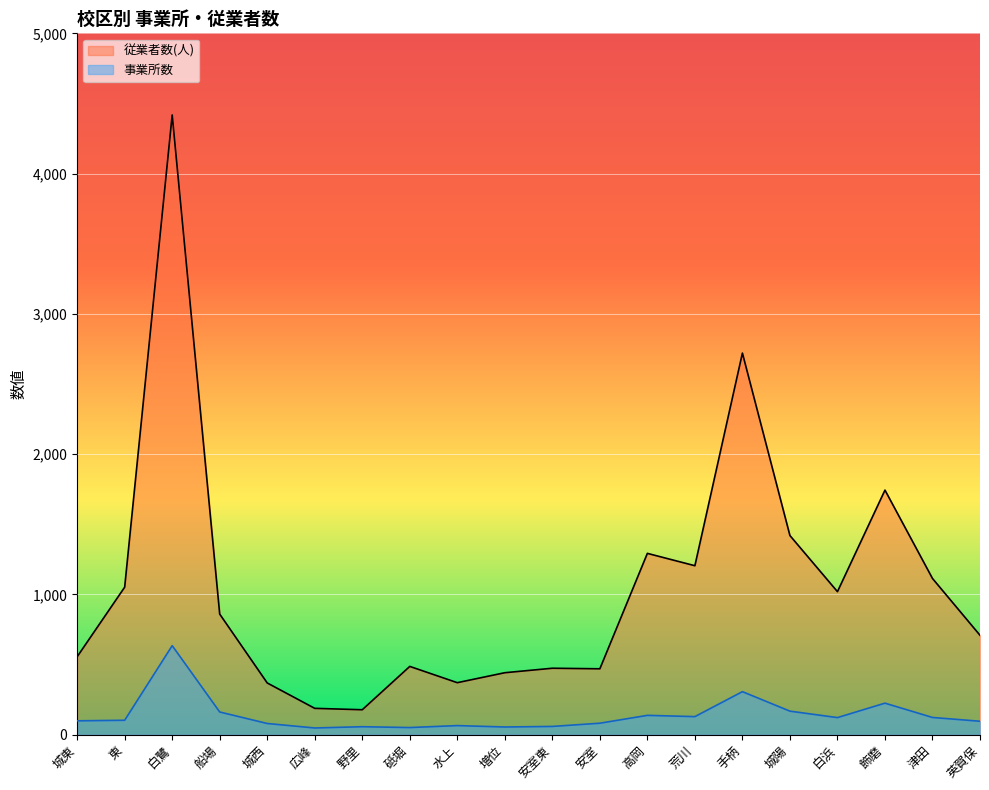

How many interior local valleys does the 従業者数(人) series have?

5